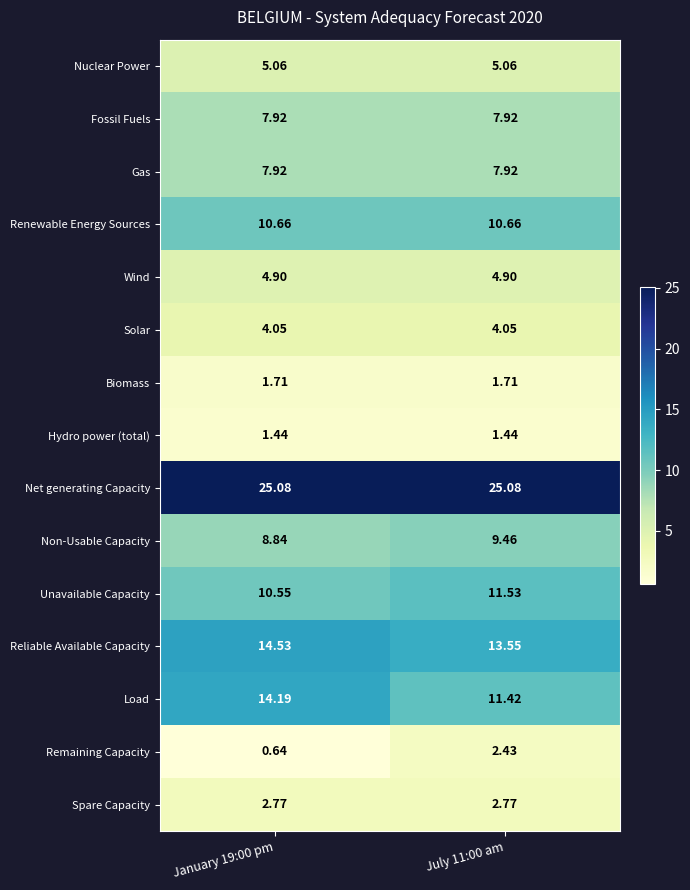

How many categories are shown in the chart?

2